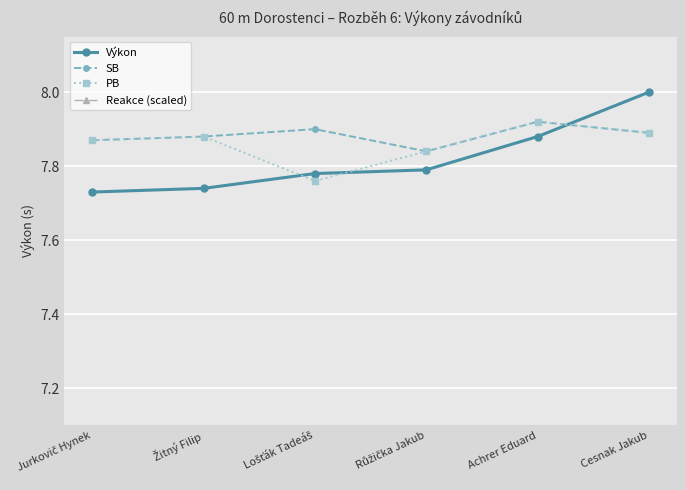

At which label does Výkon reach its minimum?

Jurkovič Hynek